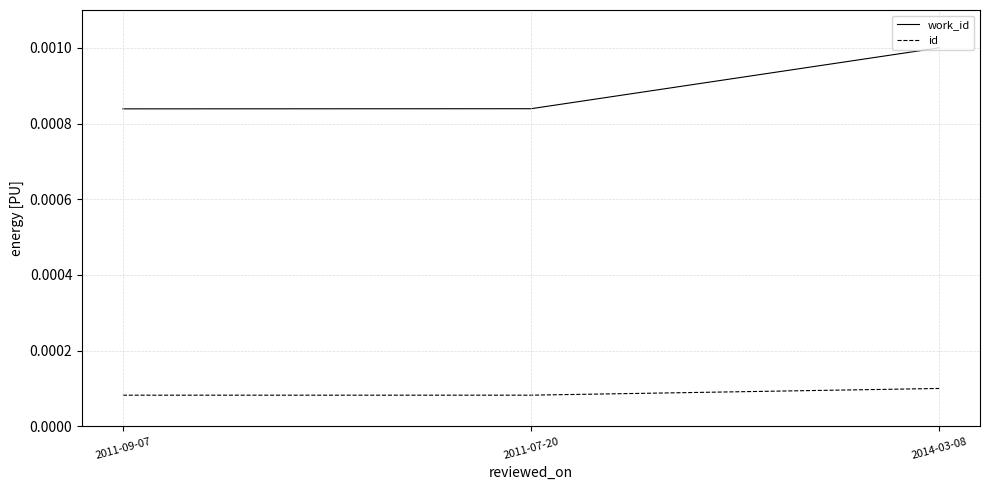

At which category is the sum across all series the highest?

2014-03-08